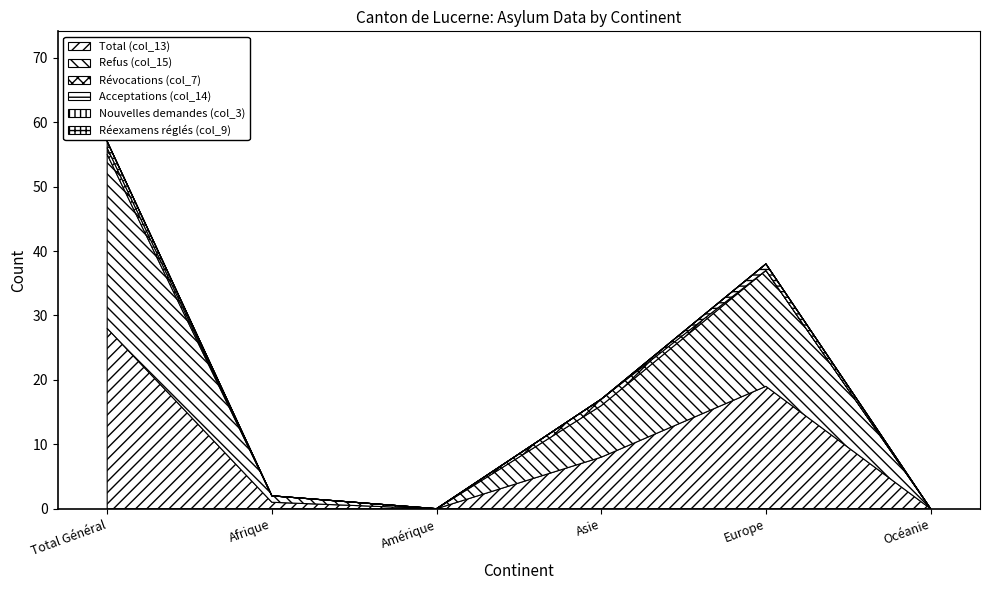

Is it true that Nouvelles demandes (col_3) equals 0 at Amérique?

True